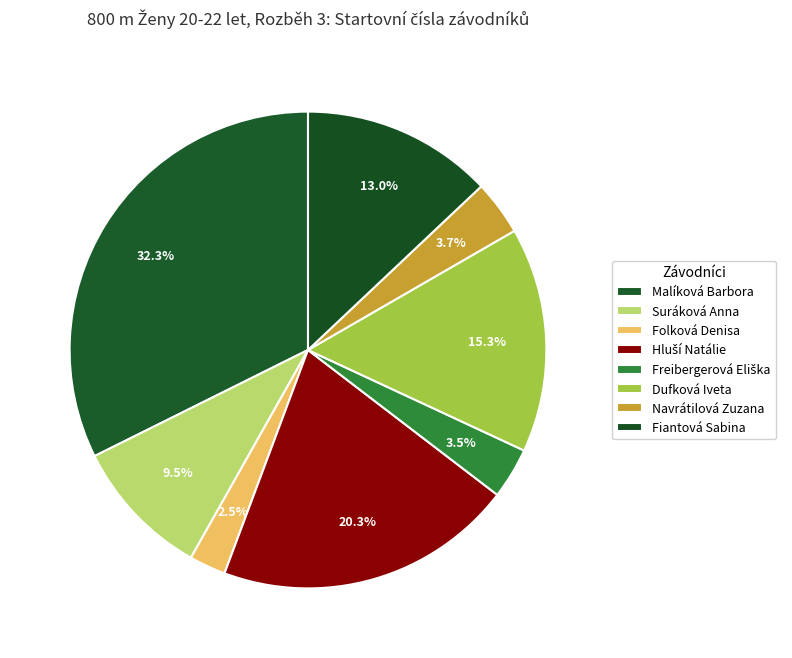

To the nearest percent, what portion does Freibergerová Eliška represent?

3%